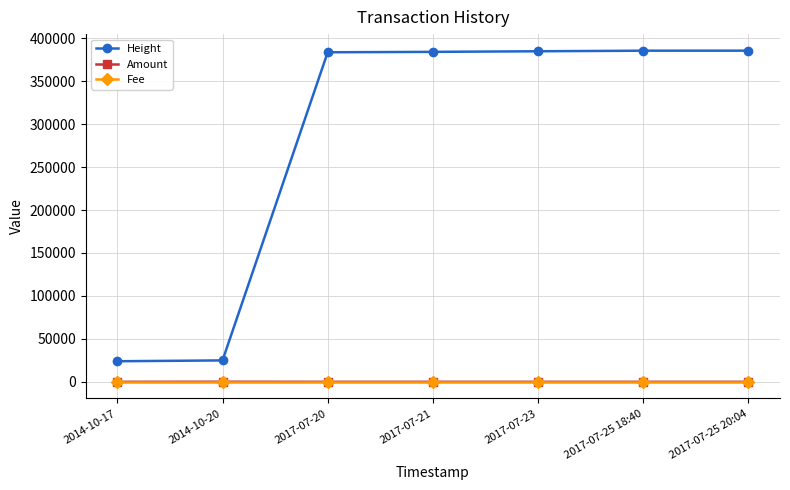

Between 2014-10-20 and 2017-07-21, which series saw the biggest shift?

Height